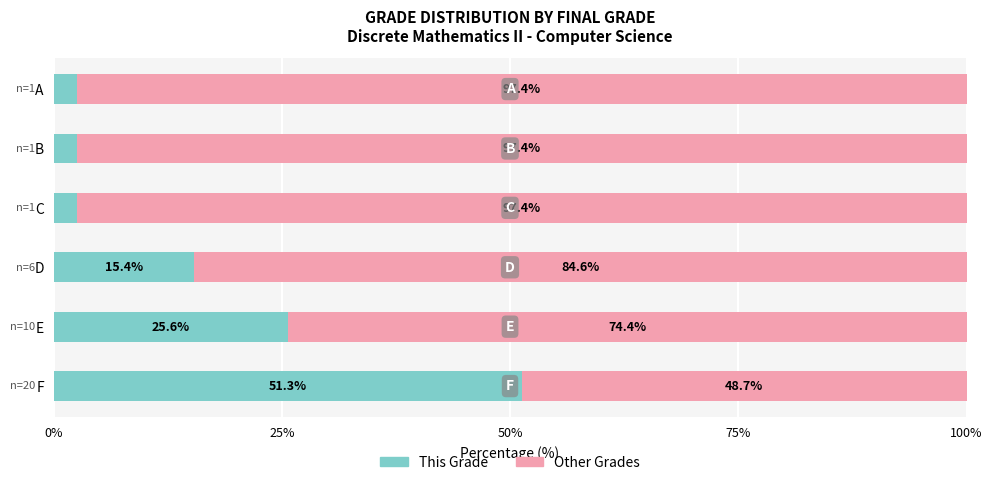

What is the smallest value displayed?

1